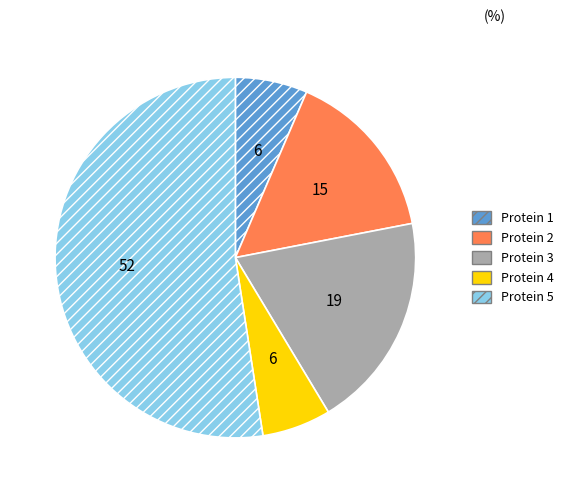

Between Protein 5 and Protein 1, which is larger?

Protein 5